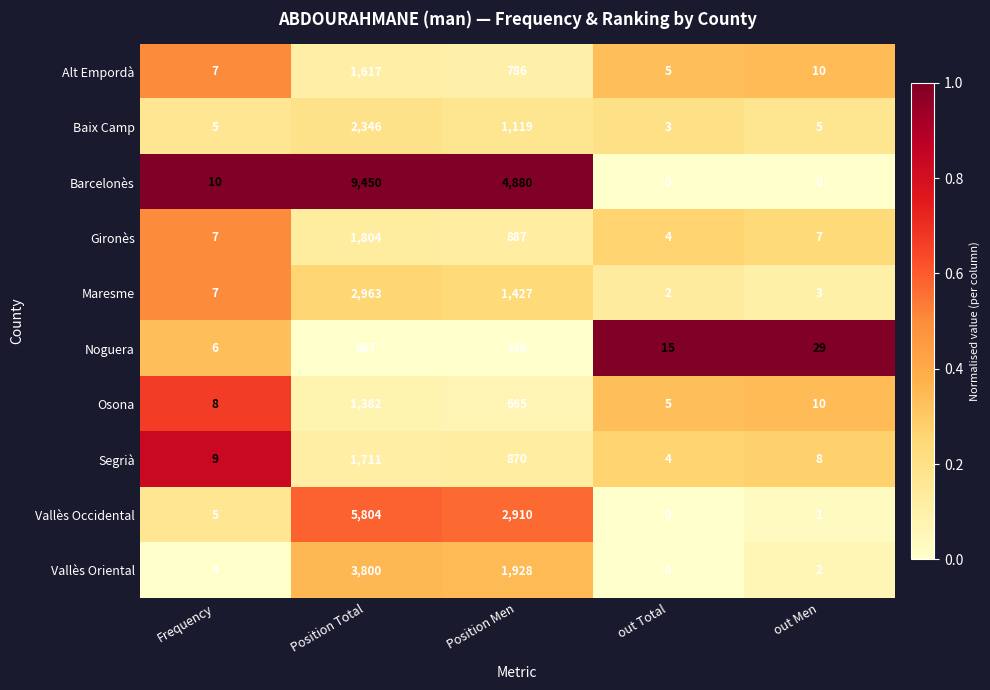

Where is Osona nearest to the value 693?

Position Men